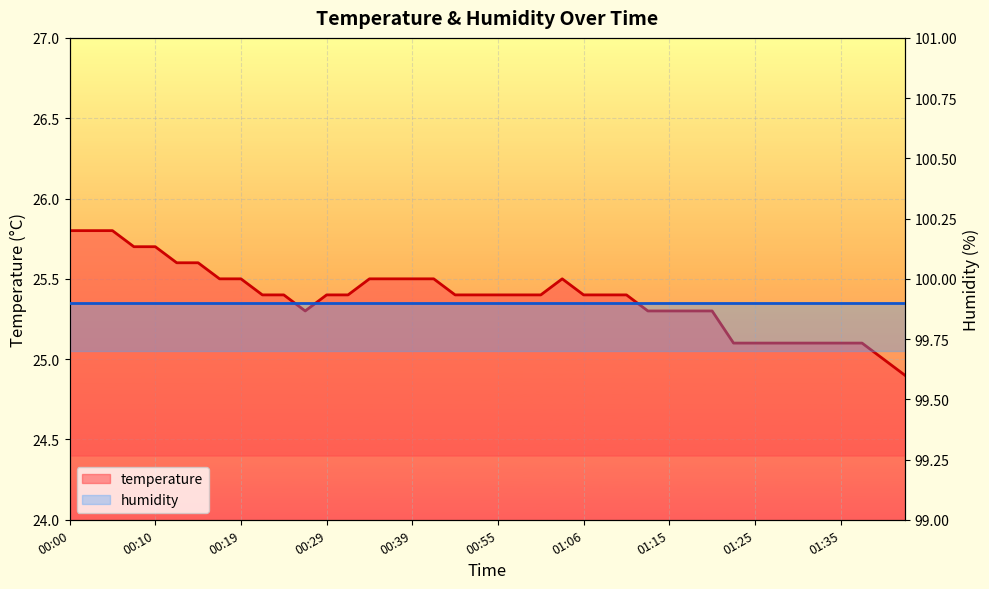

What is the value of the 6th point from the left?

25.6